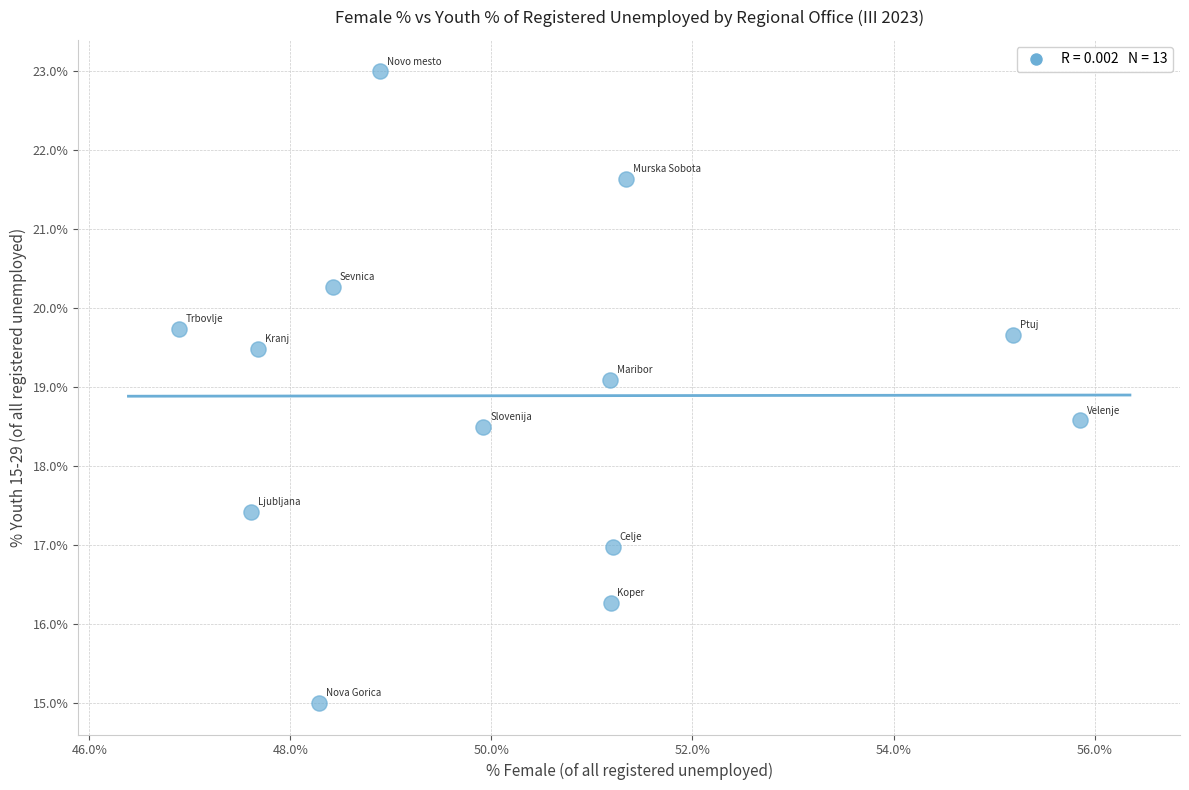

What is the range of Y values (max minus min)?

8.0